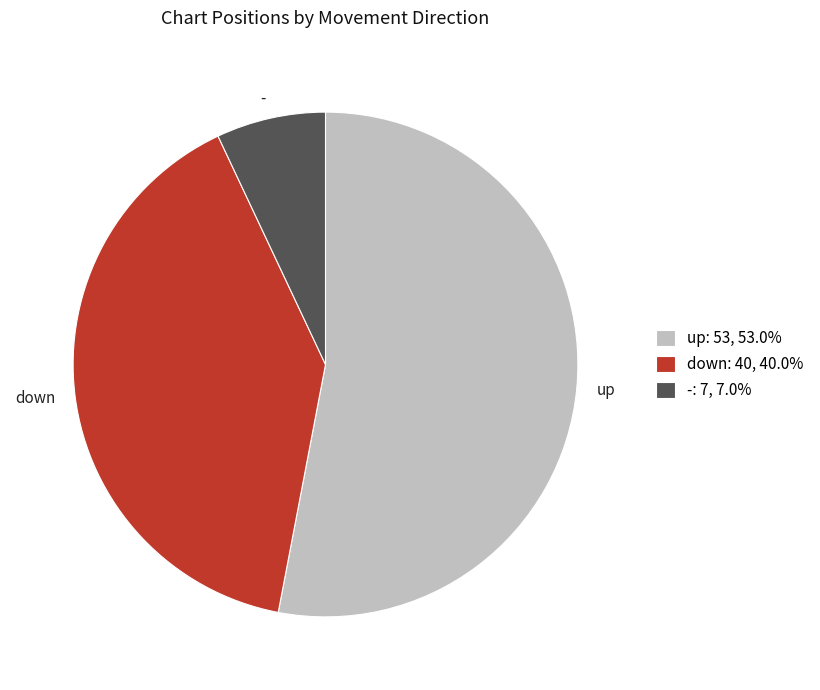

What is the majority slice?

up